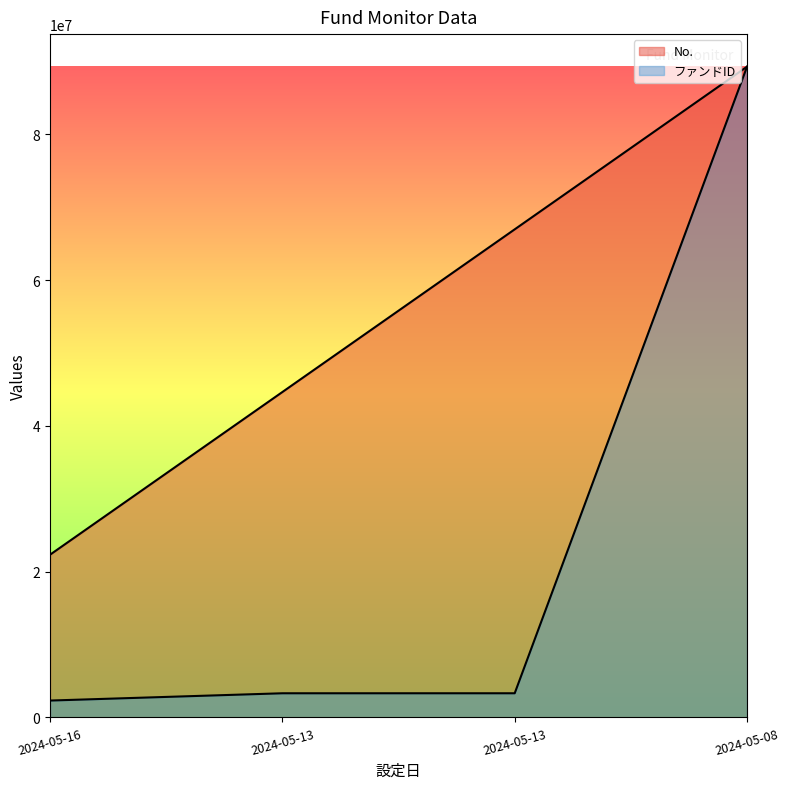

How many categories are shown in the chart?

4